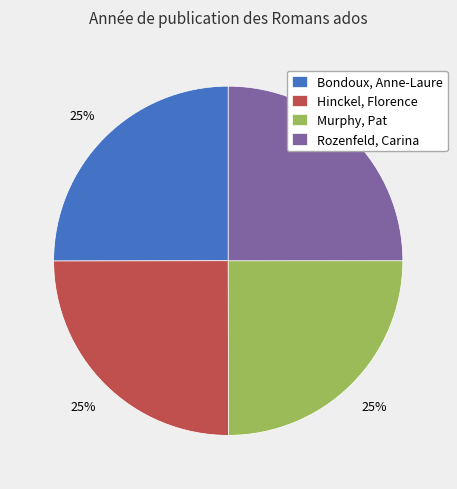

To the nearest percent, what portion does Rozenfeld, Carina represent?

25%